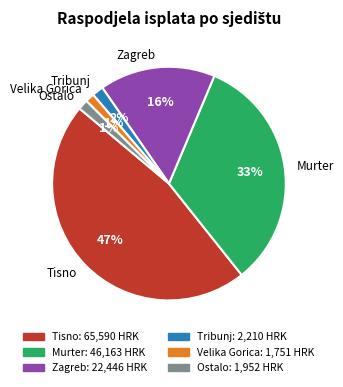

Which has a higher value, Tisno or Murter?

Tisno